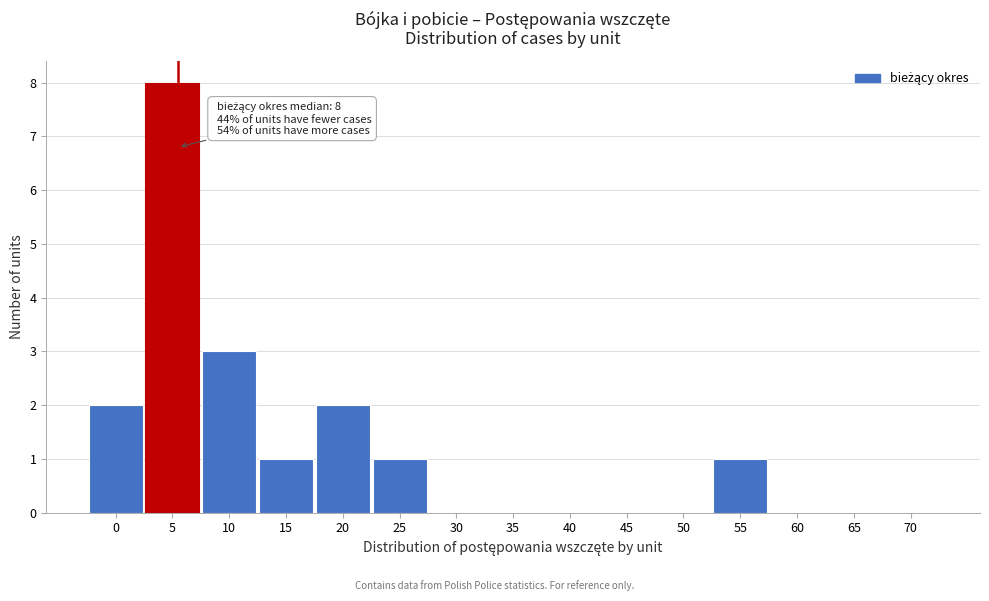

Reading left to right, what are all the values shown in this chart?

0=2	5=8	10=3	15=1	20=2	25=1	30=0	35=0	40=0	45=0	50=0	55=1	60=0	65=0	70=0